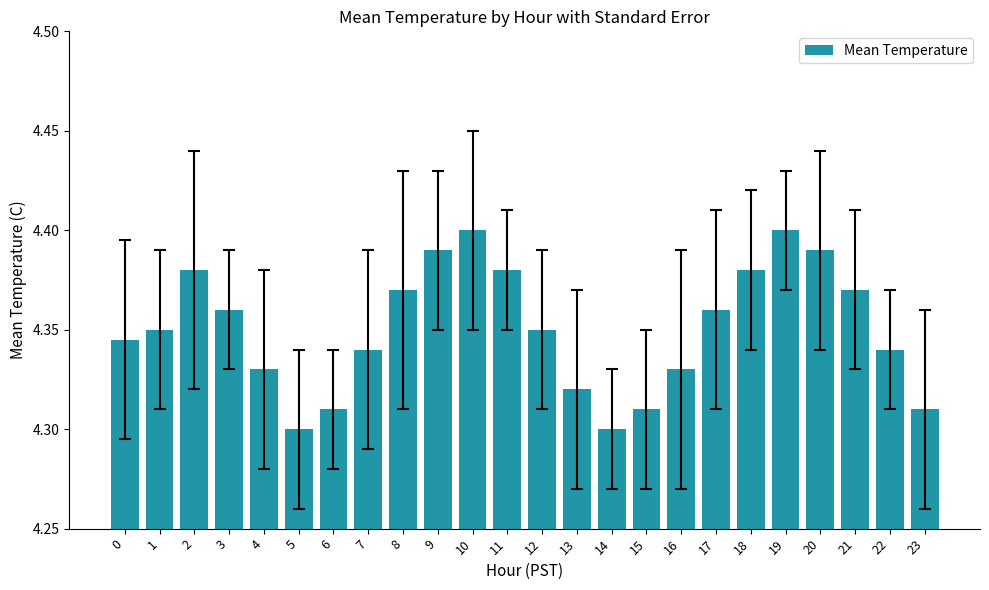

True or false: the data shows 4.3 at 0.

True